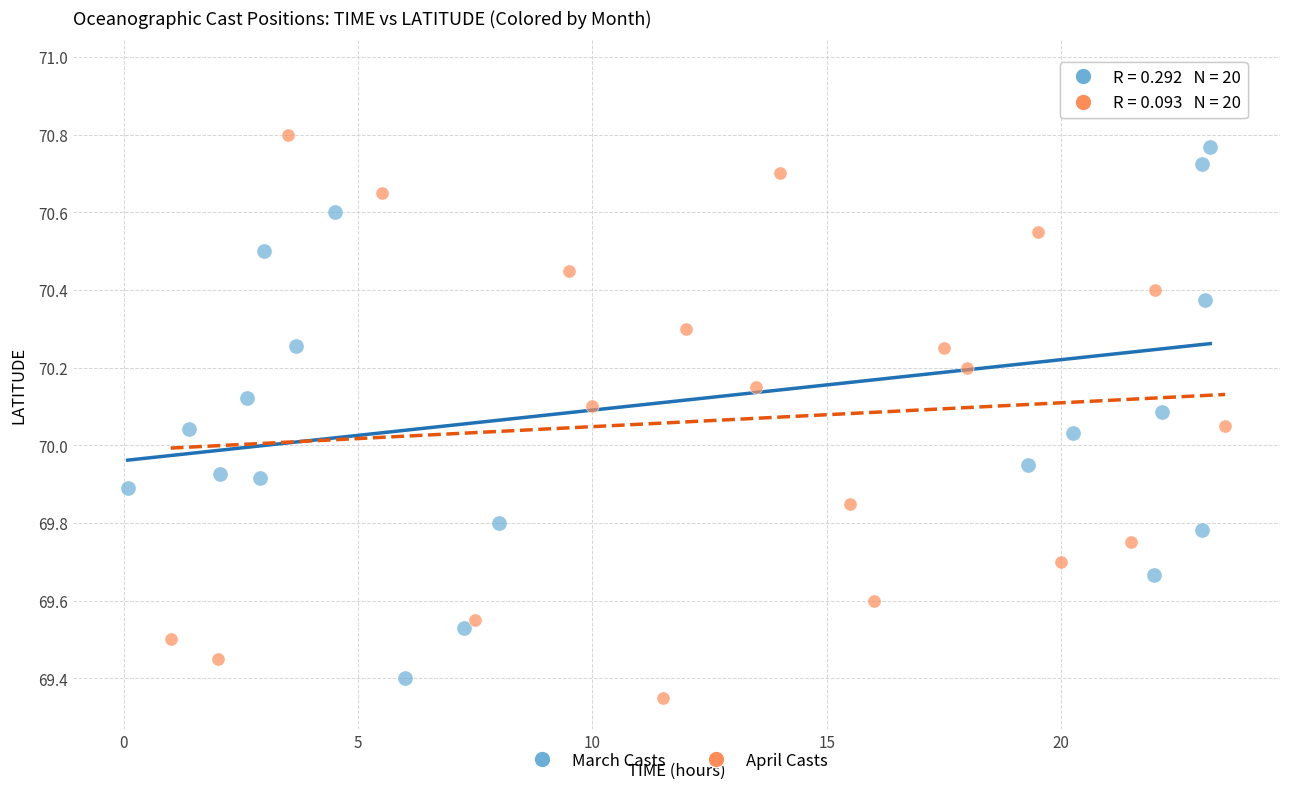

Which series reaches the minimum Y coordinate?

April Casts